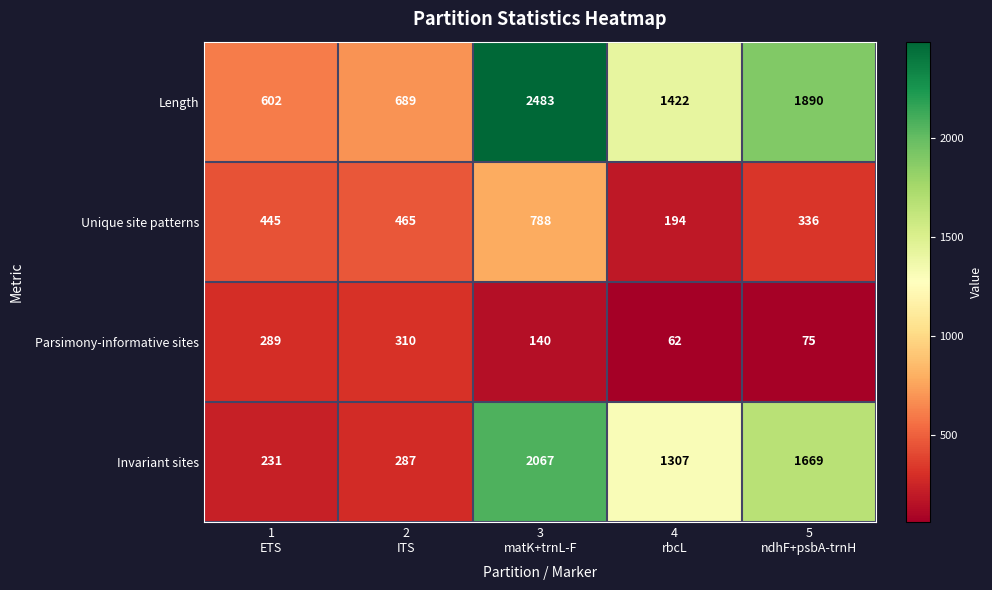

At how many categories does at least one series exceed 533?

5